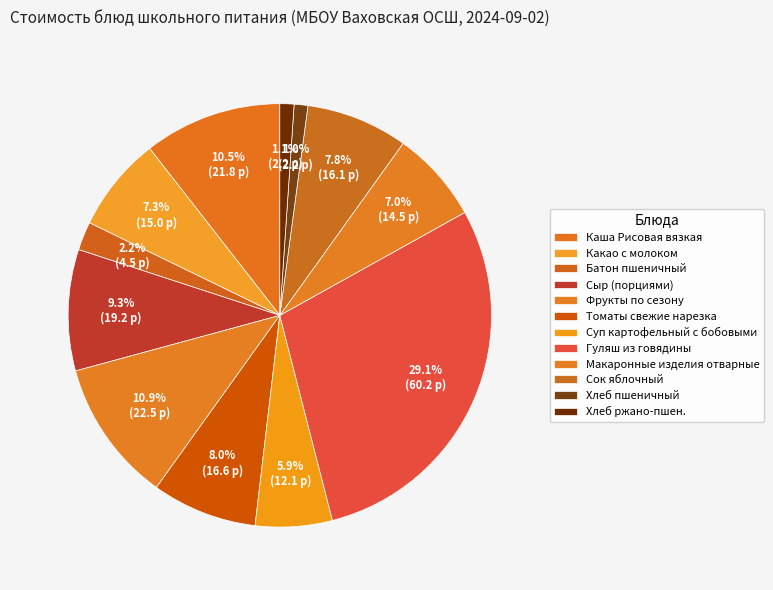

Which slice is the largest?

Гуляш из говядины